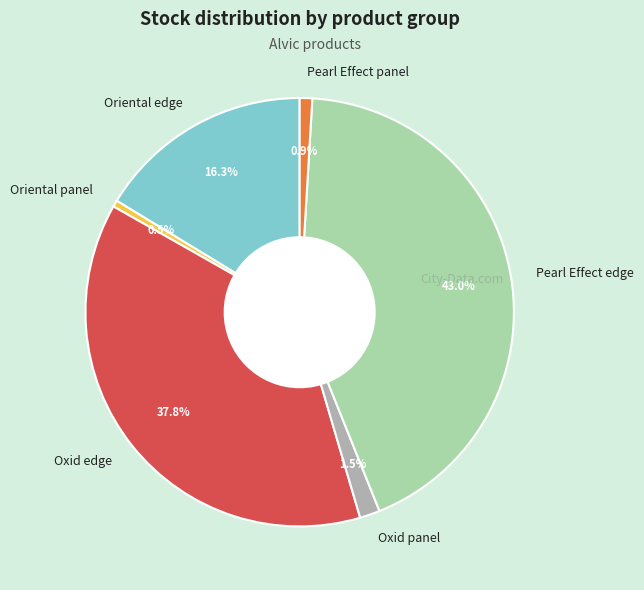

Is Oxid edge the majority of the pie?

No